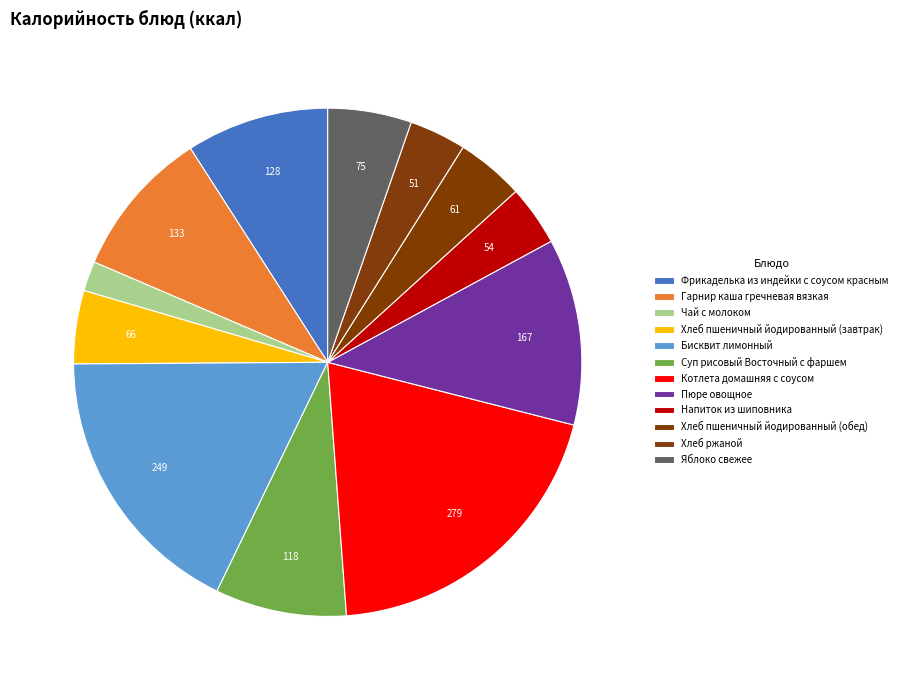

What is the smallest slice in the pie chart?

Чай с молоком